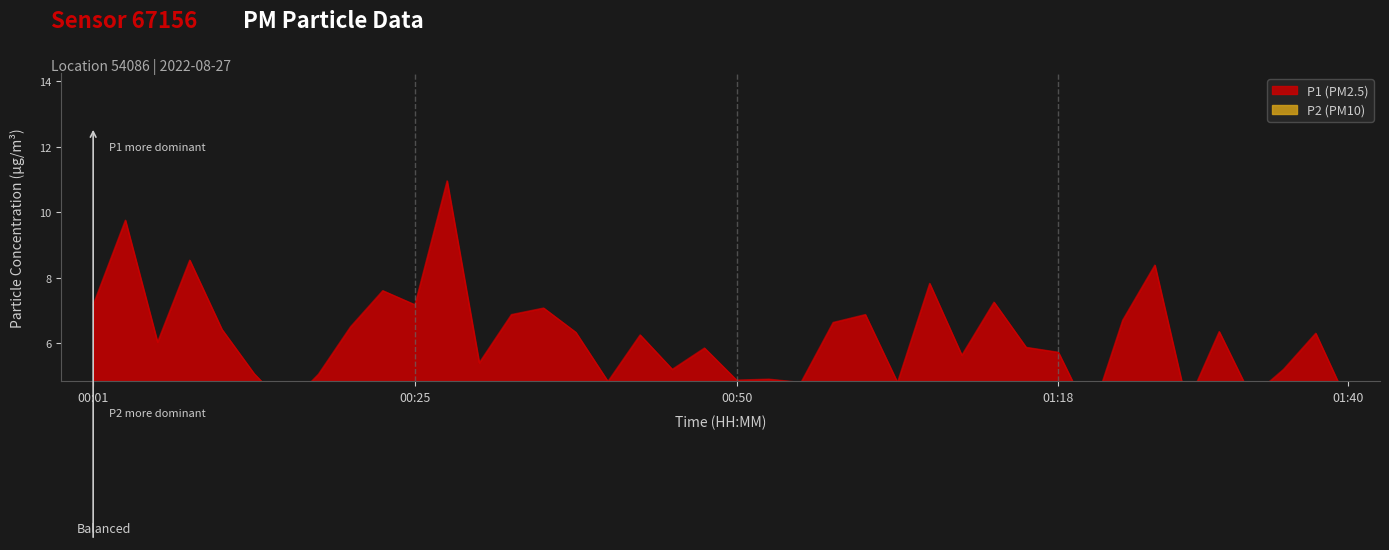

How many series are shown in this chart?

1